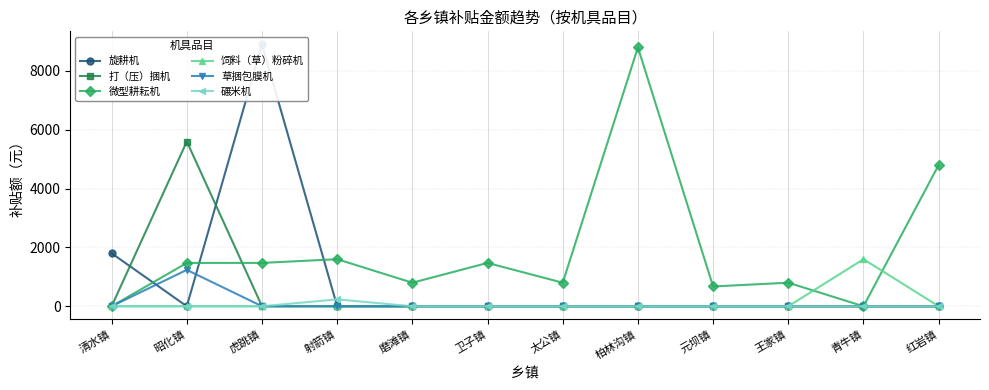

What is the label of the 11th point from the right?

昭化镇